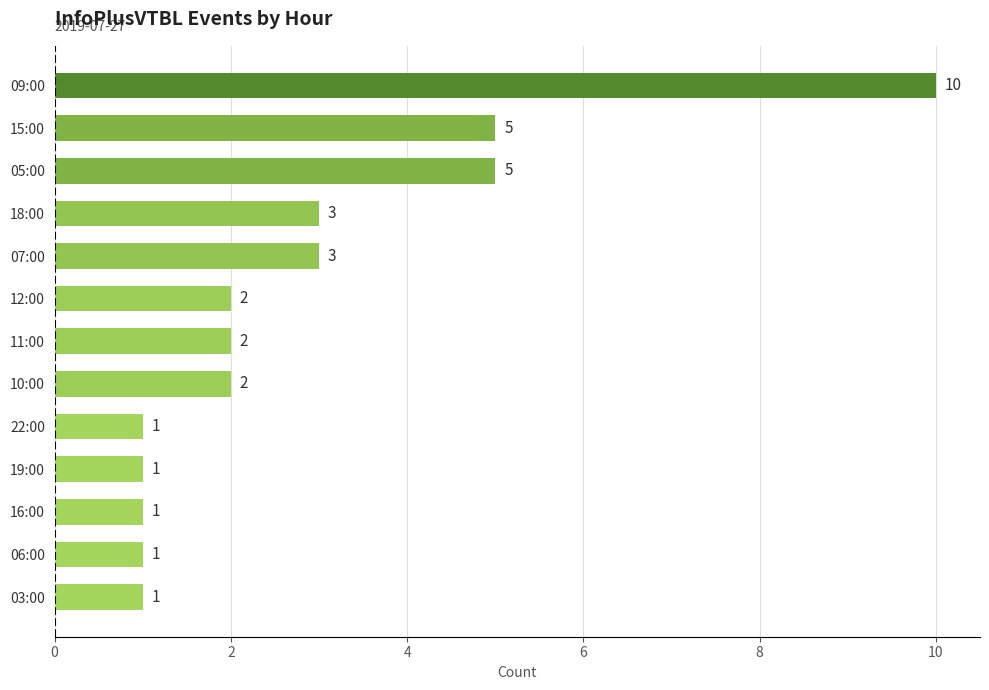

Approximately how many times larger is the value at 06:00 compared to 03:00?

1.0